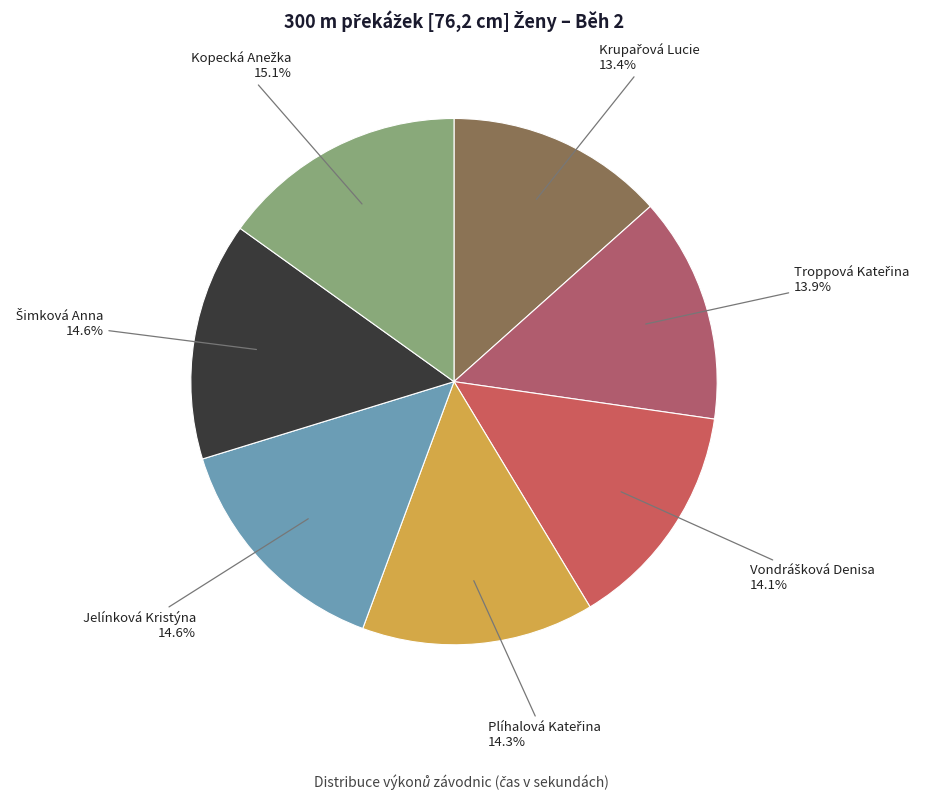

How many slices are in this pie chart?

7